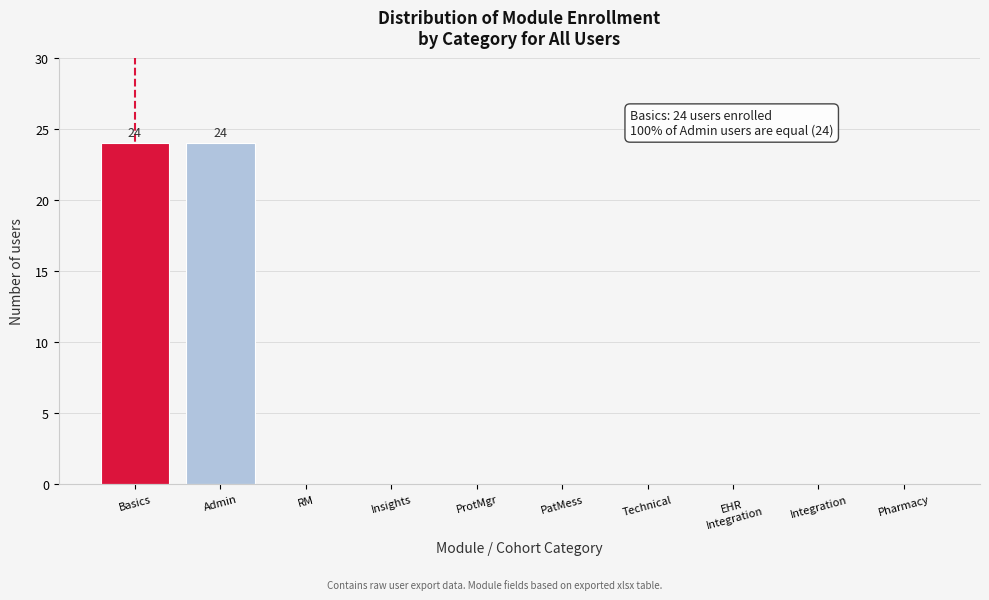

True or false: the data shows 14 at Pharmacy.

False